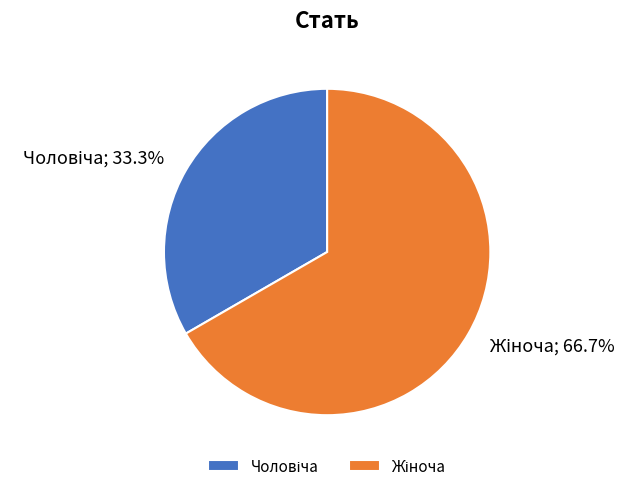

Does any single category account for the majority?

Yes